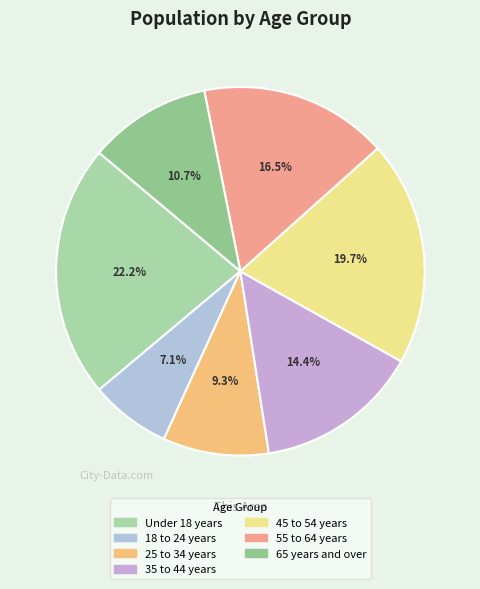

How many slices are in this pie chart?

7